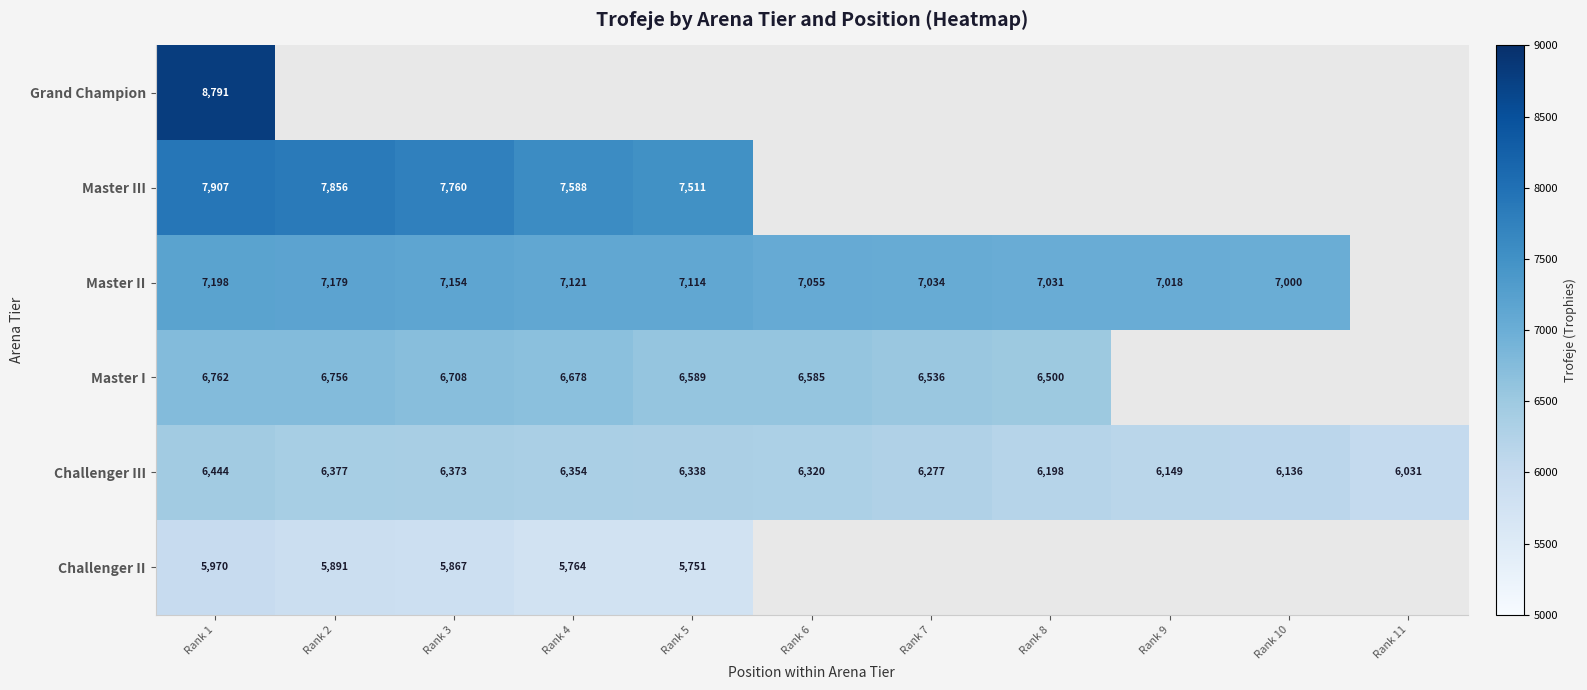

Is the value of Master III at Rank 1 greater than the value of Master I at Rank 7?

Yes